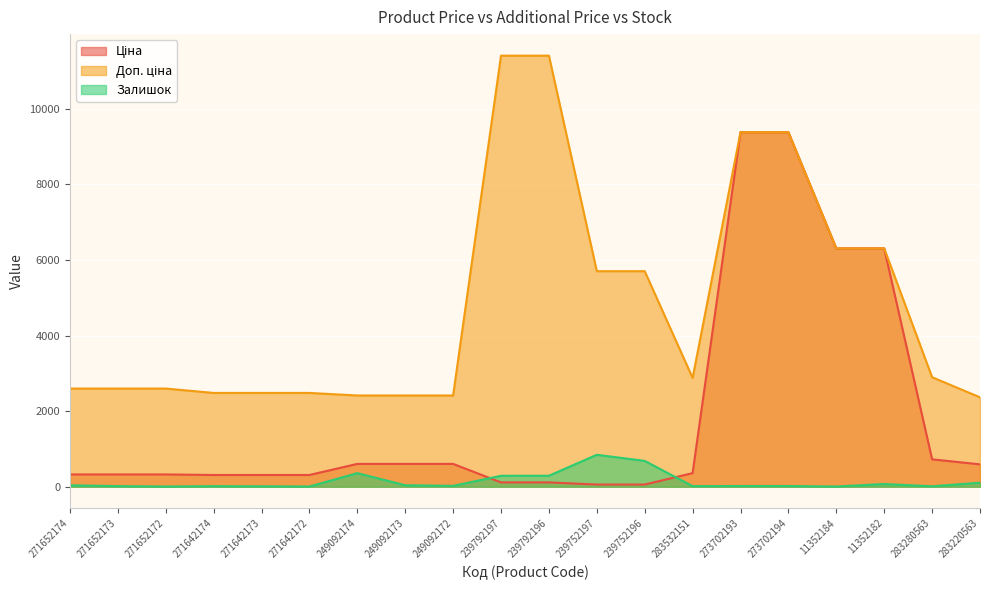

How many lines are shown in the chart?

3